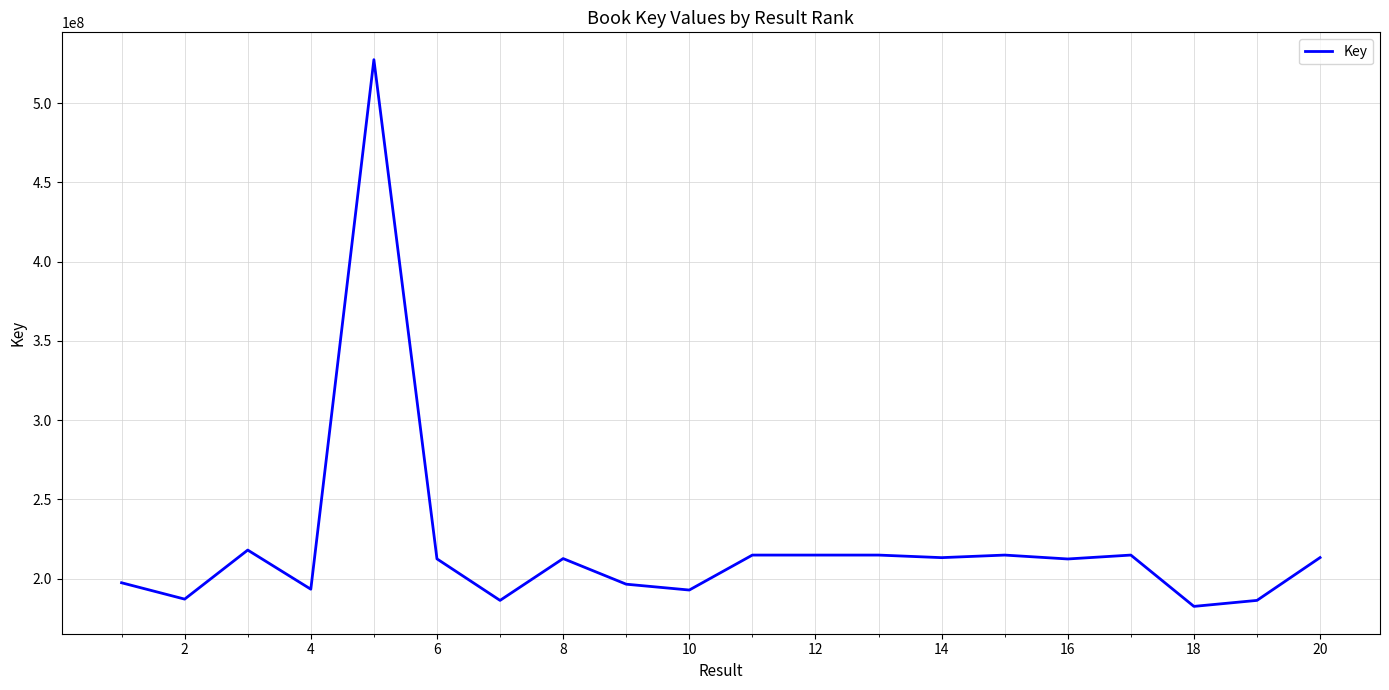

True or false: the data has more than 0 interior local peaks.

True